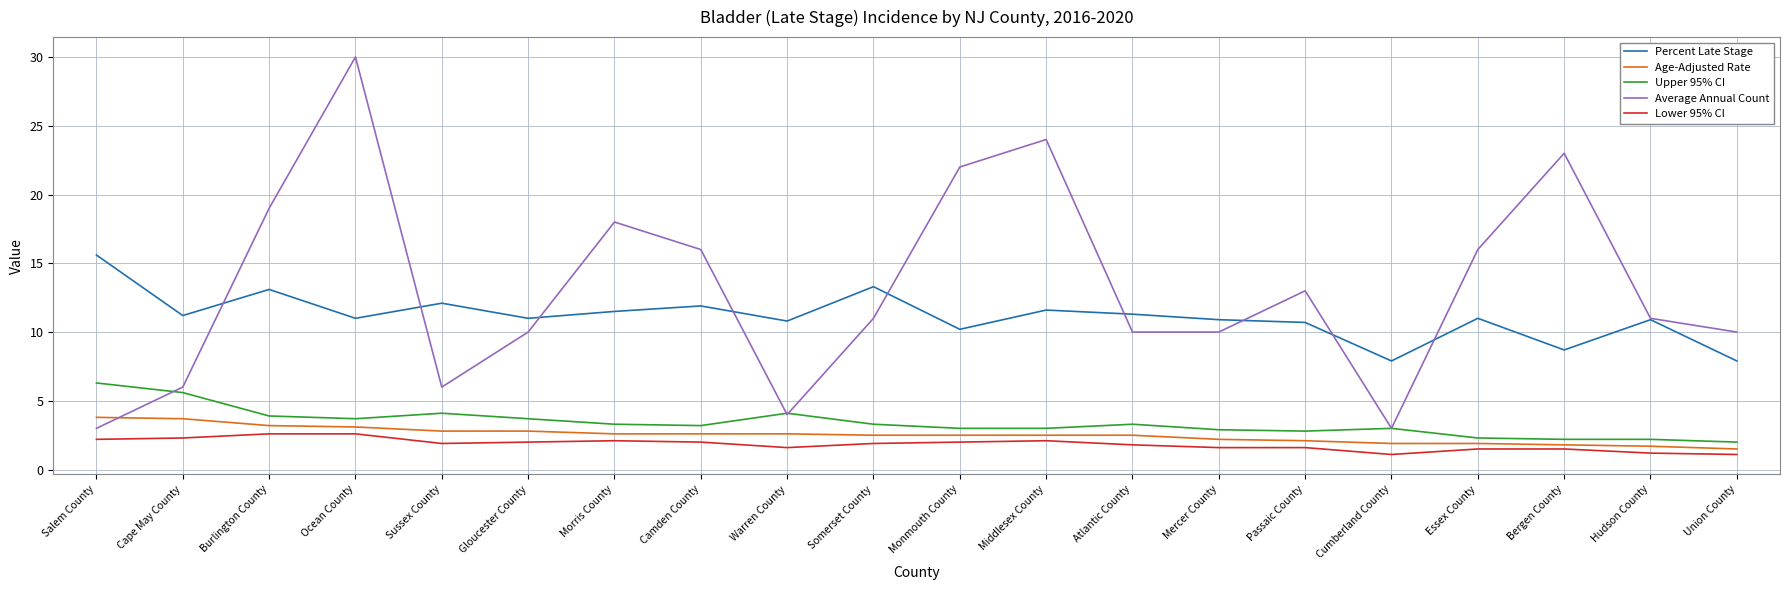

What position from the right is Gloucester County?

15